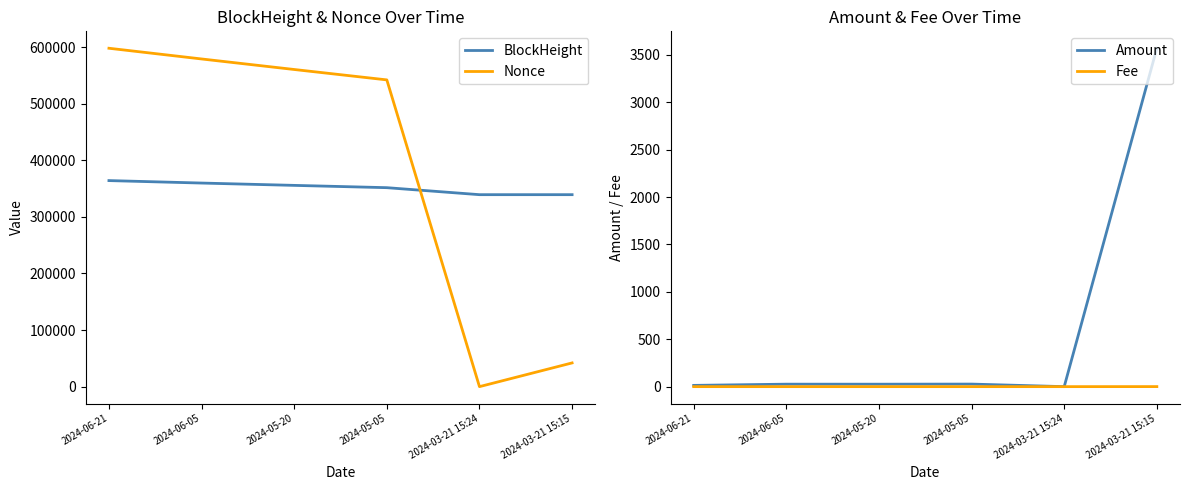

Is it true that BlockHeight equals 339262.0 at 2024-03-21 15:24?

True